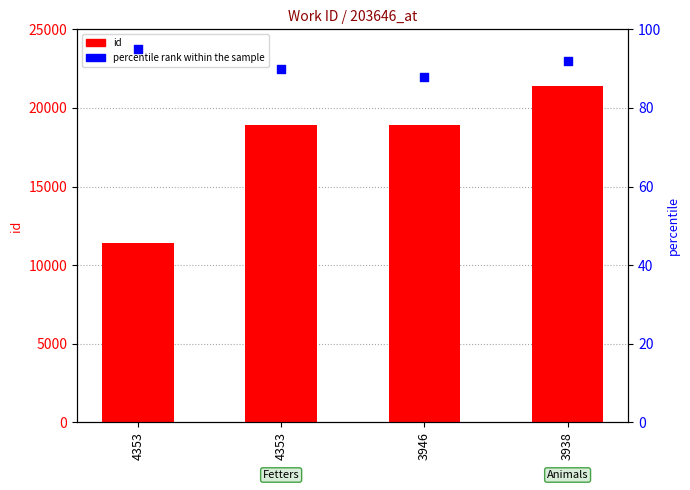

What is the total value across all series at 4353?

11530